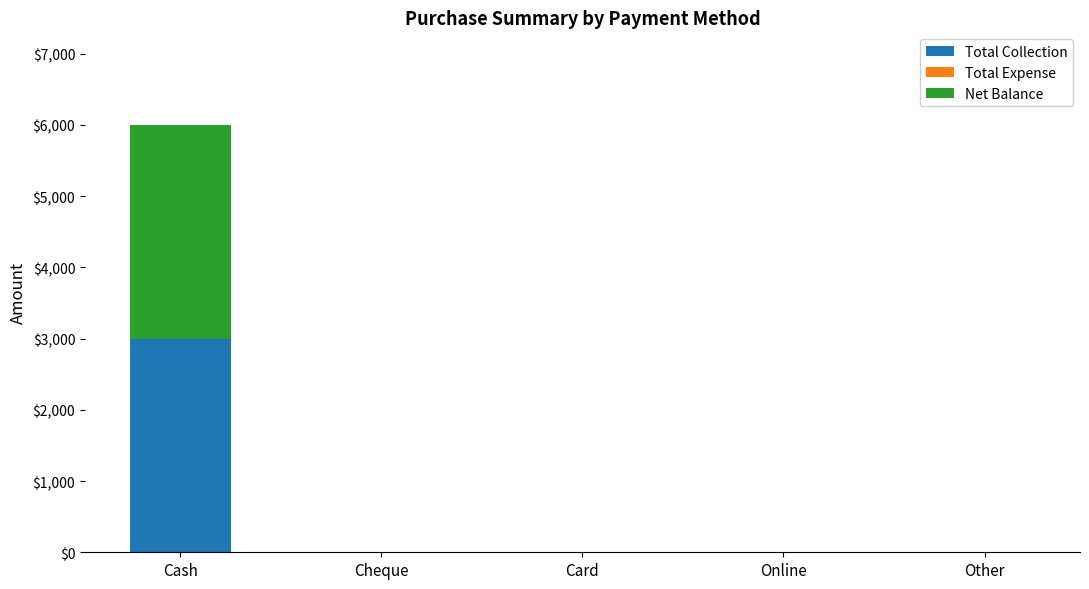

How many series are shown in this chart?

2